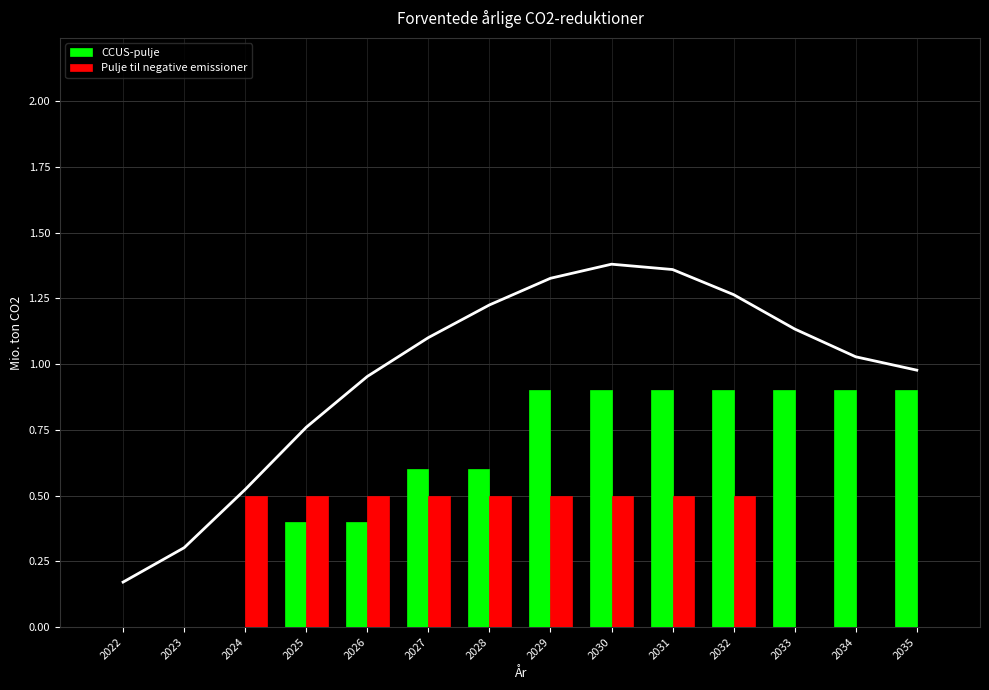

Which series has the largest total across all categories?

CCUS-pulje